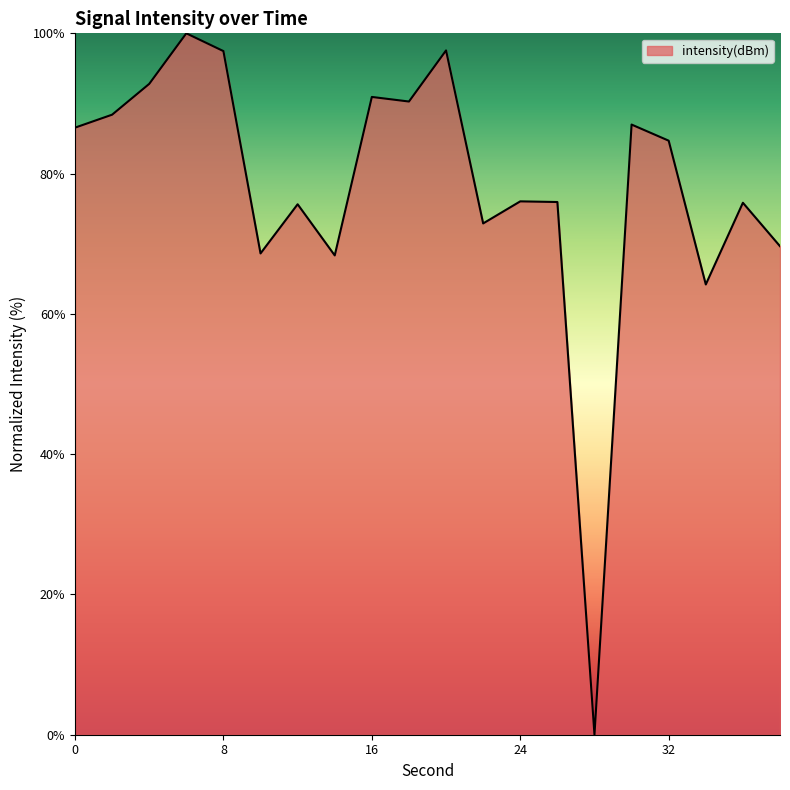

What is the difference between the maximum and minimum values?

100.0